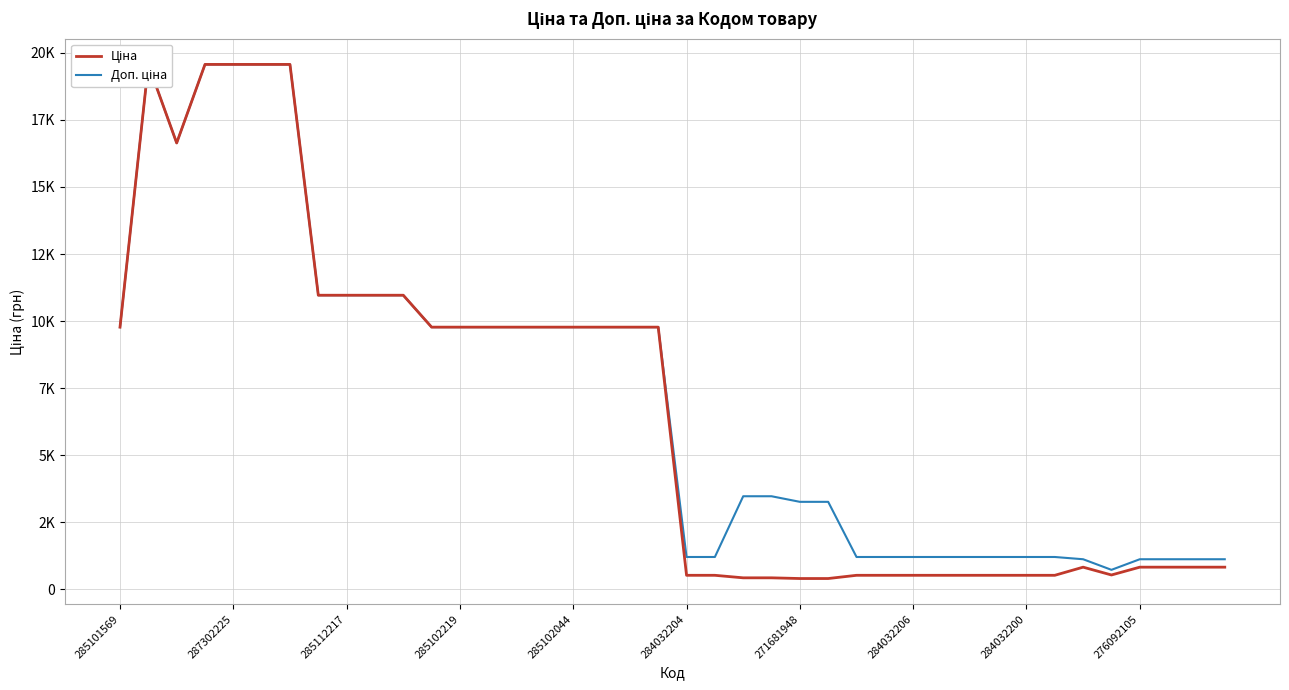

True or false: Ціна has a value of 194.8 at 39.

False